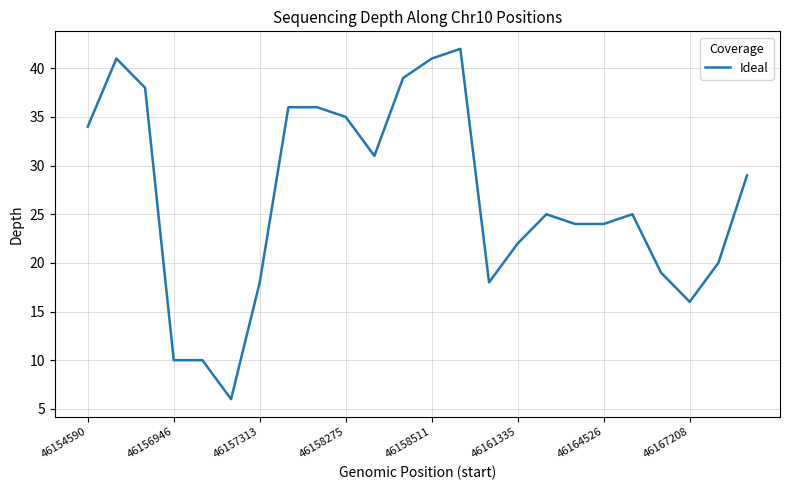

What is the difference between the maximum and minimum values?

36